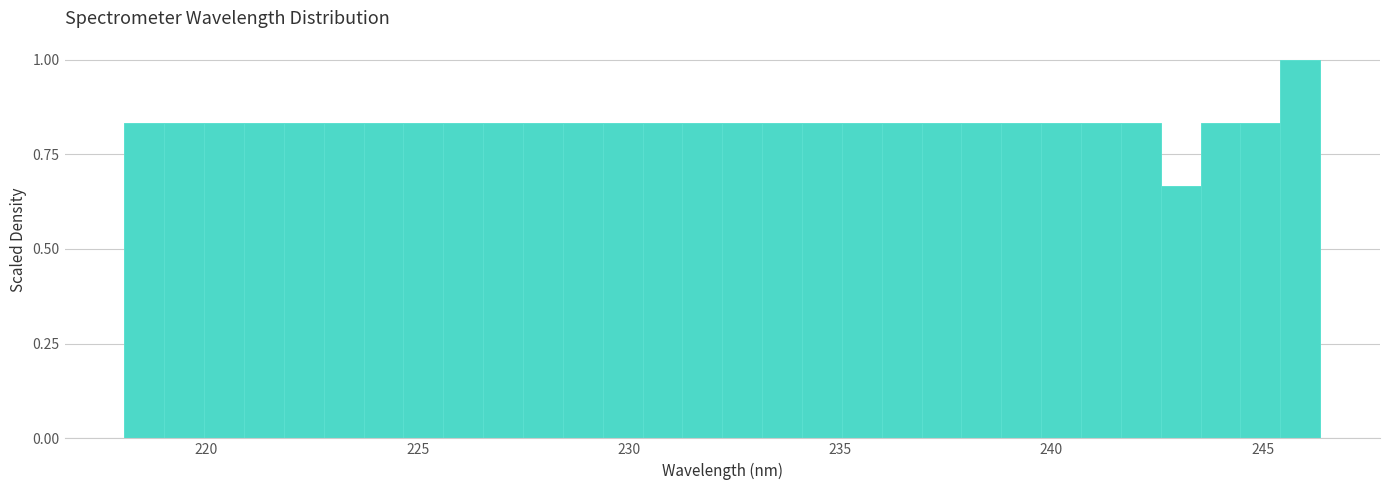

Read against the x-axis, roughly where is the centre of the tallest bar?

246.0